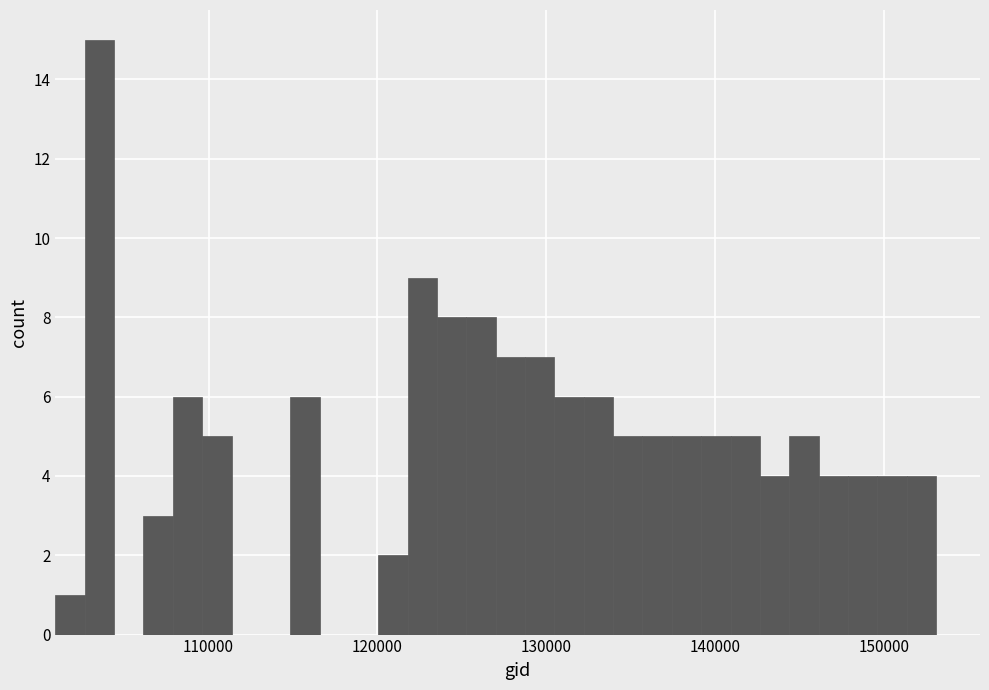

Around what value on the x-axis is the tallest bar? Give the approximate position of its centre, as read against the axis.

104000